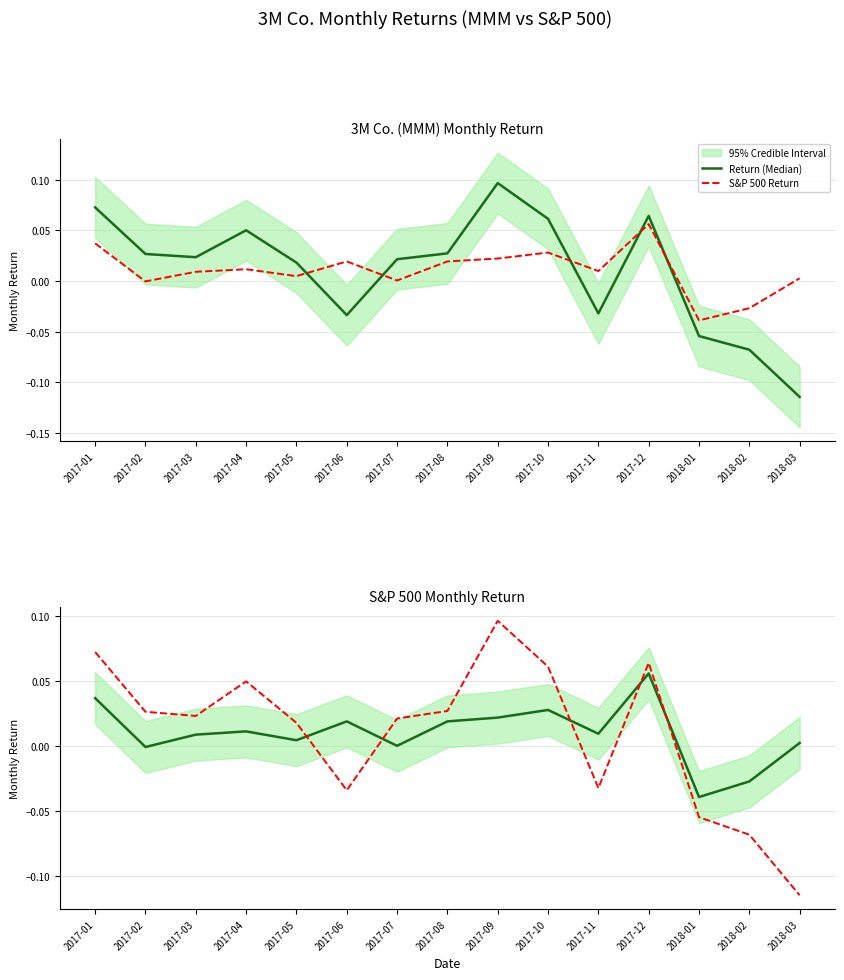

Is it true that S&P 500 Return equals 0.0 at 2017-05?

False